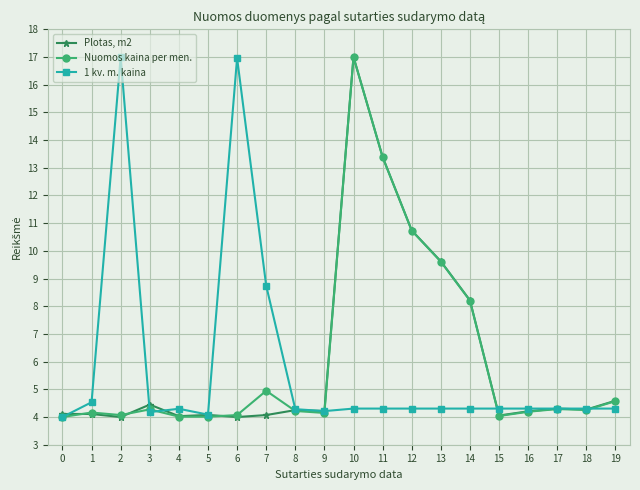

What is the value of the Plotas, m2 point at the 8th from the left?

4.1